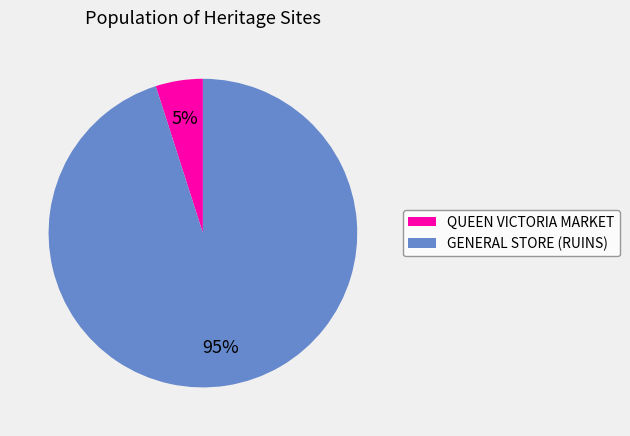

To the nearest percent, what is the combined percentage of QUEEN VICTORIA MARKET and GENERAL STORE (RUINS)?

100%